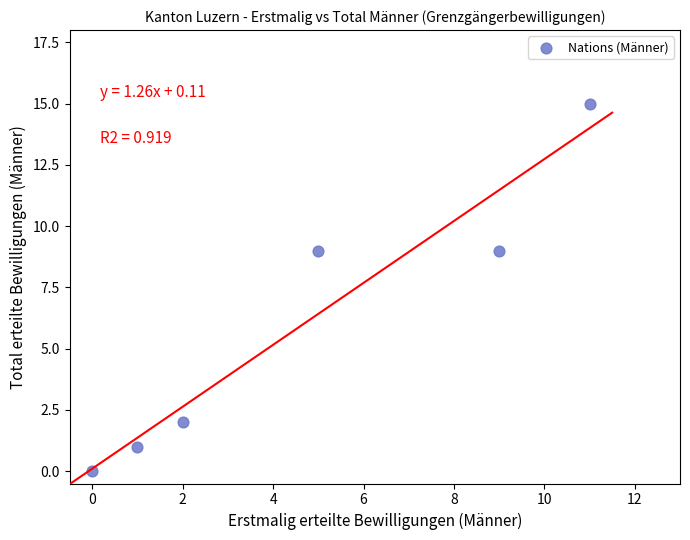

What is the average Y value?

6